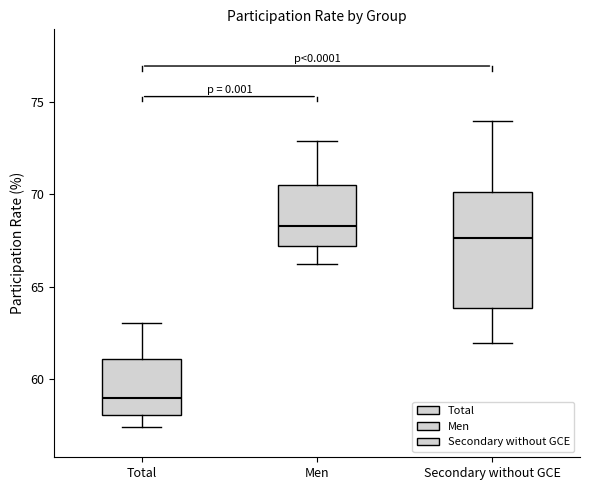

Where does the upper whisker of the box for Total end on the y-axis? The values are not printed on the chart, so give them approximately, as read against the axis.

63.0